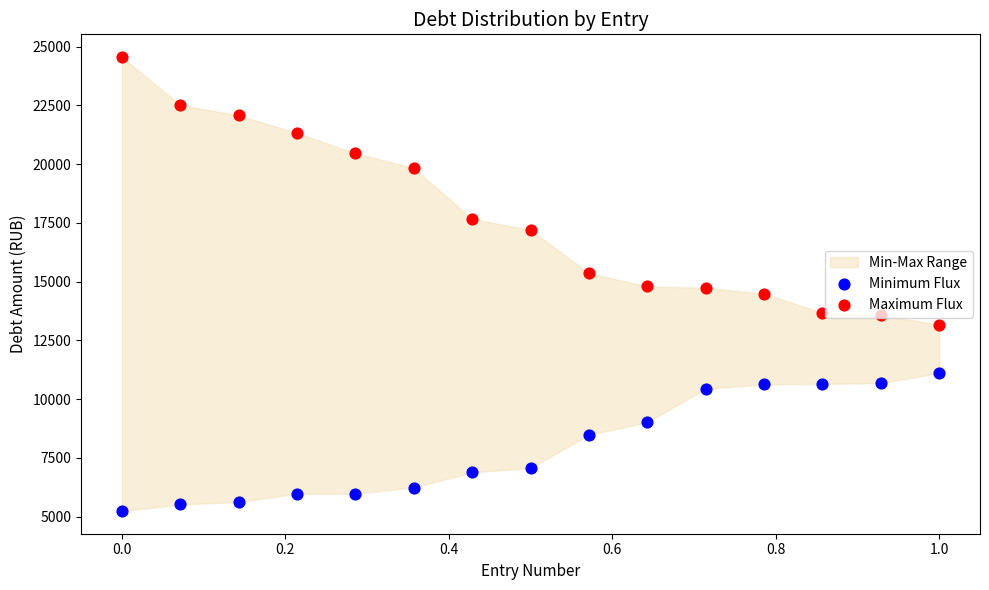

At how many categories does at least one series exceed 5867?

15